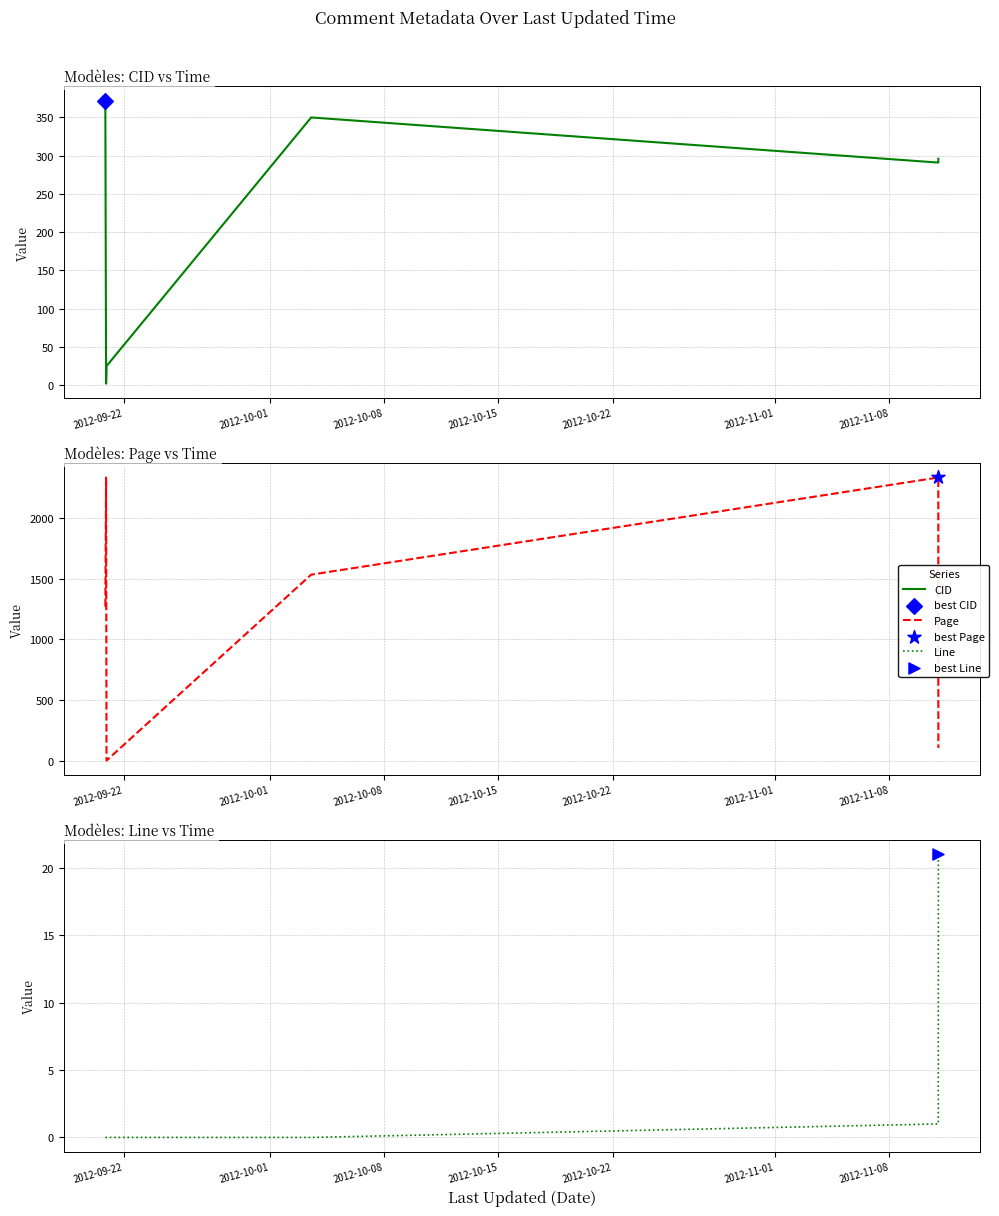

Which series contains the lowest Y value?

Page